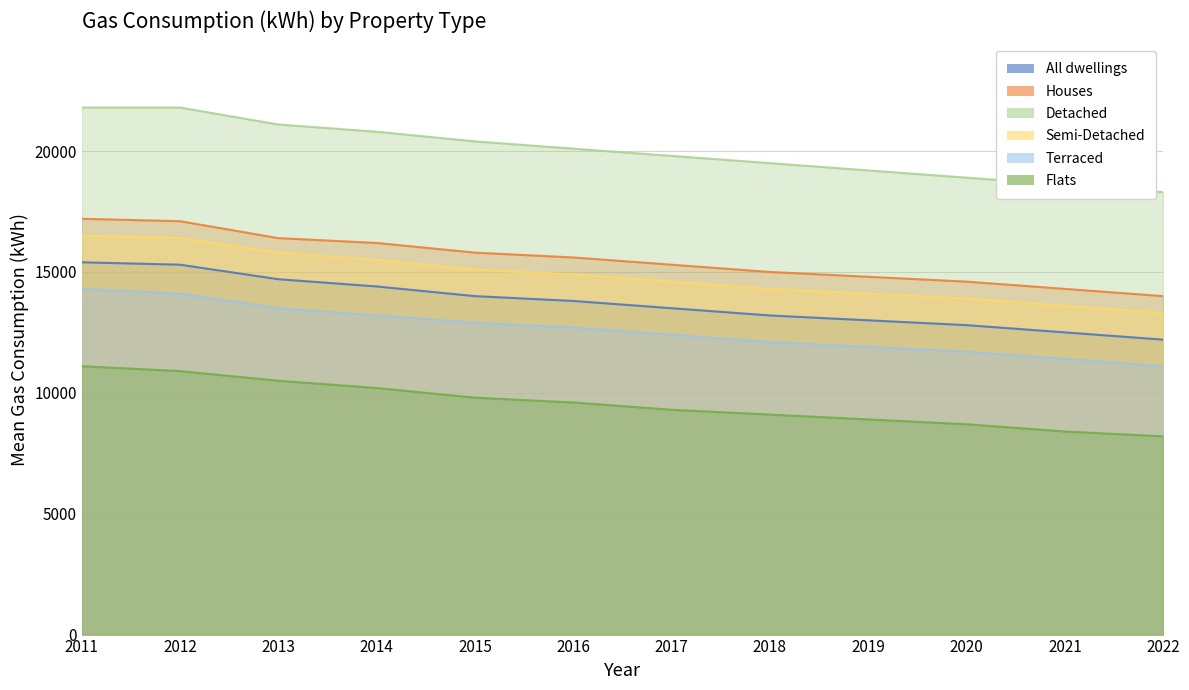

Which series has the largest total across all categories?

Detached